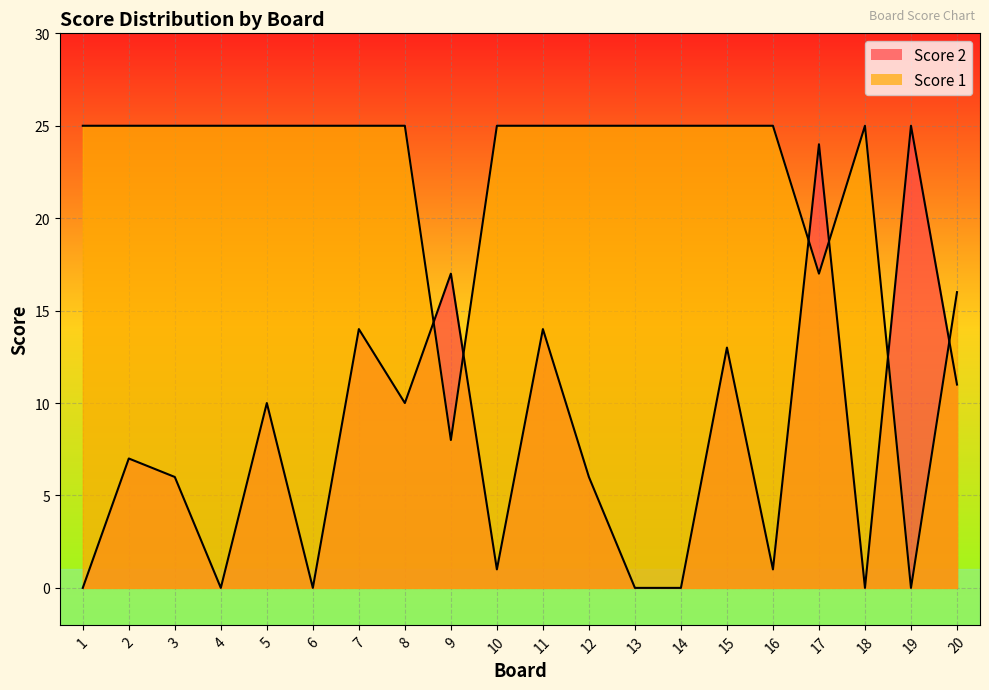

True or false: Score 2 and Score 1 cross at least once.

True